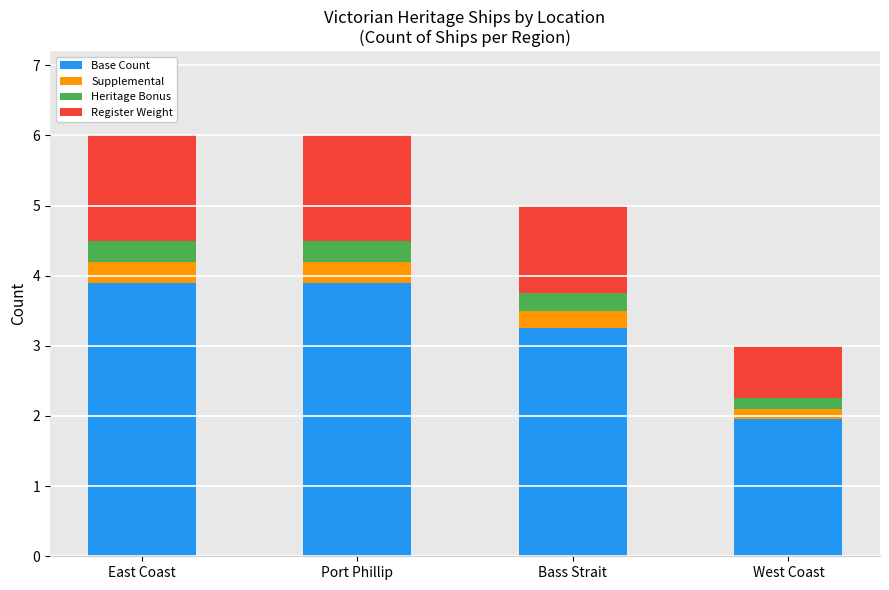

The Base Count series shows 3.9 at Port Phillip. True or false?

True